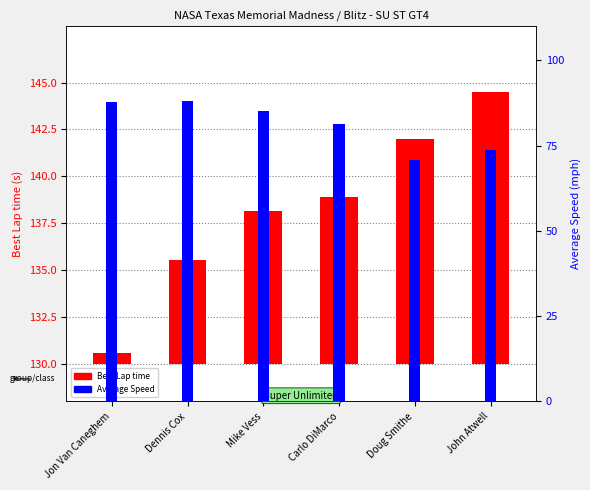

How many bars are there in each group?

2